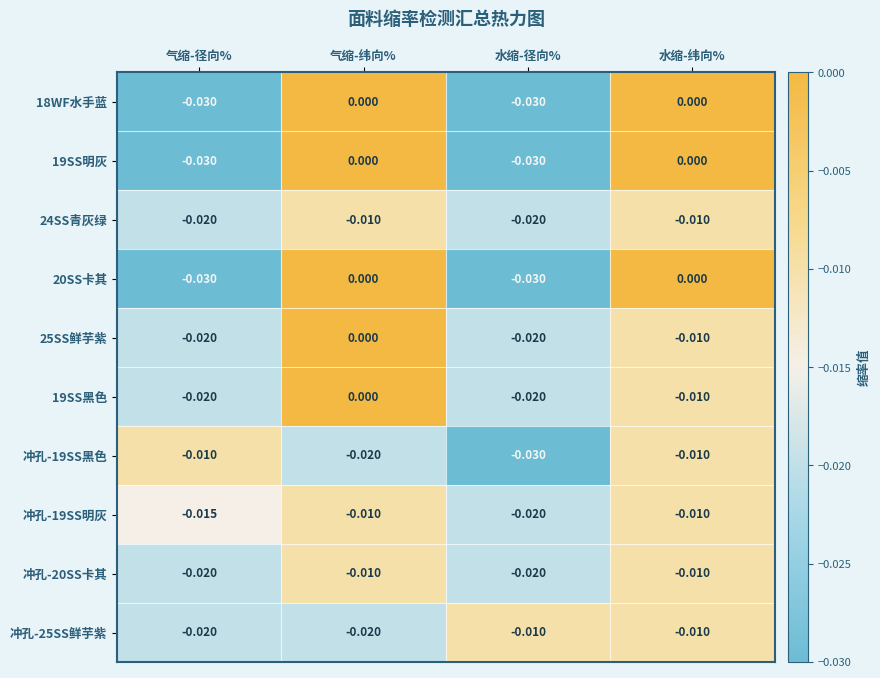

Which category has the highest value in the 19SS黑色 series?

气缩-纬向%